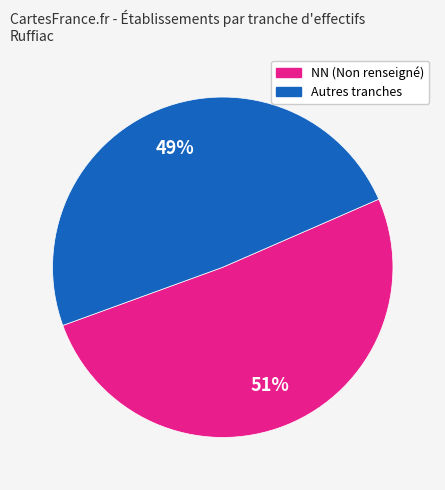

To the nearest percent, what is the difference between the largest and smallest slice percentages?

2%